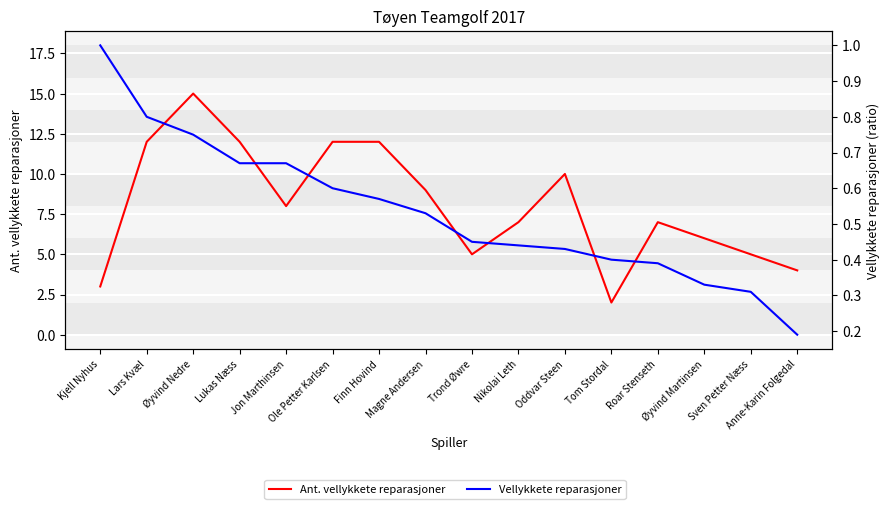

True or false: Vellykkete reparasjoner and Ant. vellykkete reparasjoner cross at least once.

False